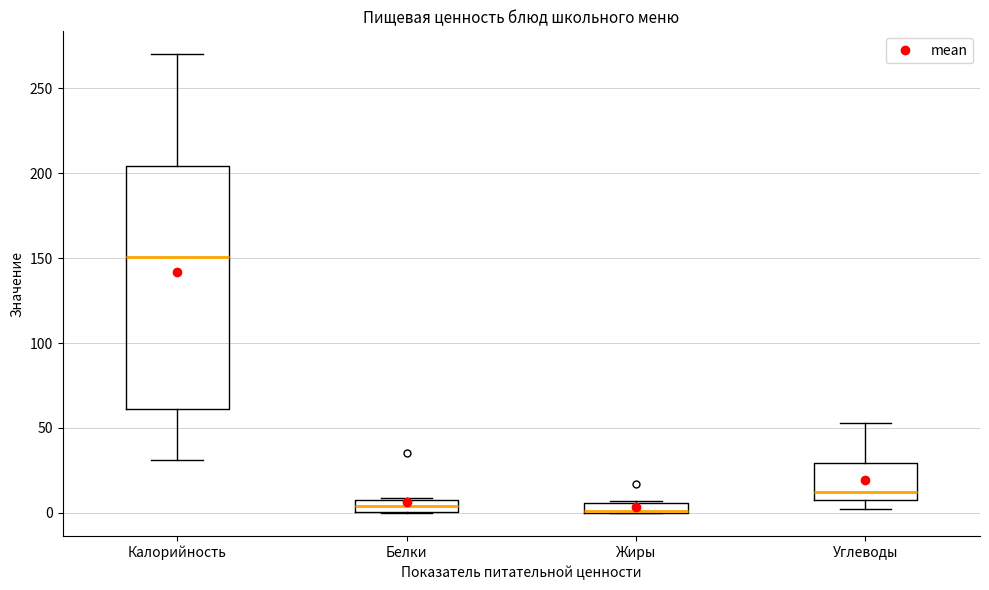

Where is the lower edge of the box for Калорийность on the y-axis? The values are not printed on the chart, so give them approximately, as read against the axis.

60